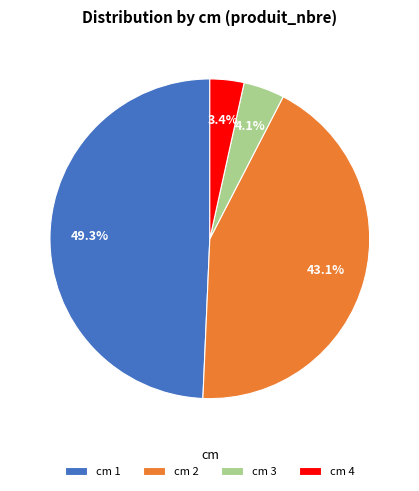

Combined, what portion of the pie is cm 2 and cm 3?

47.2%